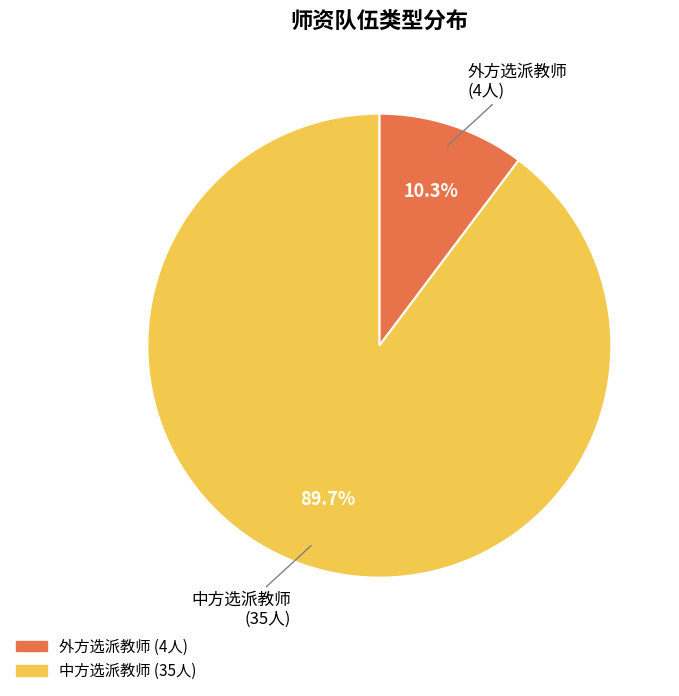

Between 中方选派教师 and 外方选派教师, which is larger?

中方选派教师